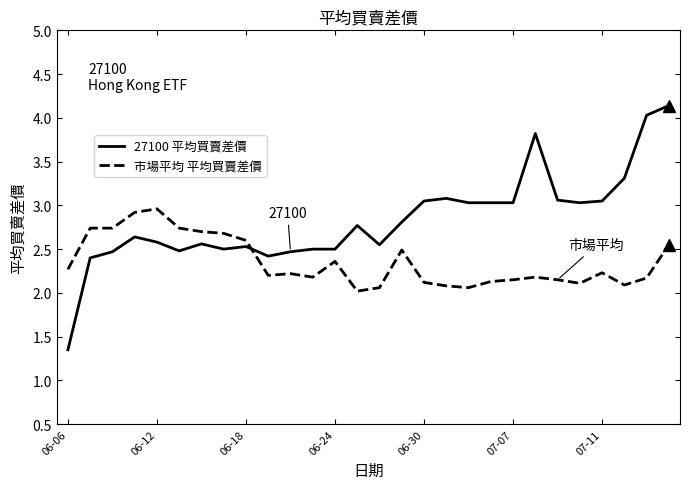

Which series has the widest spread of values?

27100 平均買賣差價